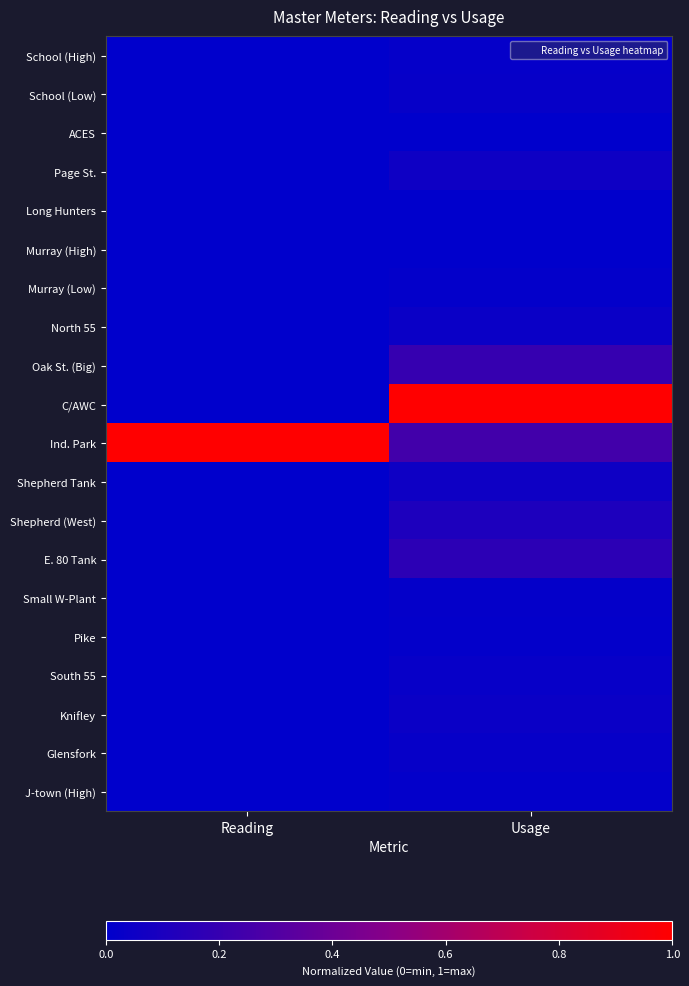

List the series in order of their peak value, lowest first.

ACES, Murray (High), Long Hunters, J-town (High), Murray (Low), Pike, Small W-Plant, School (High), Glensfork, School (Low), South 55, North 55, Knifley, Page St., Shepherd Tank, Shepherd (West), E. 80 Tank, Oak St. (Big), C/AWC, Ind. Park